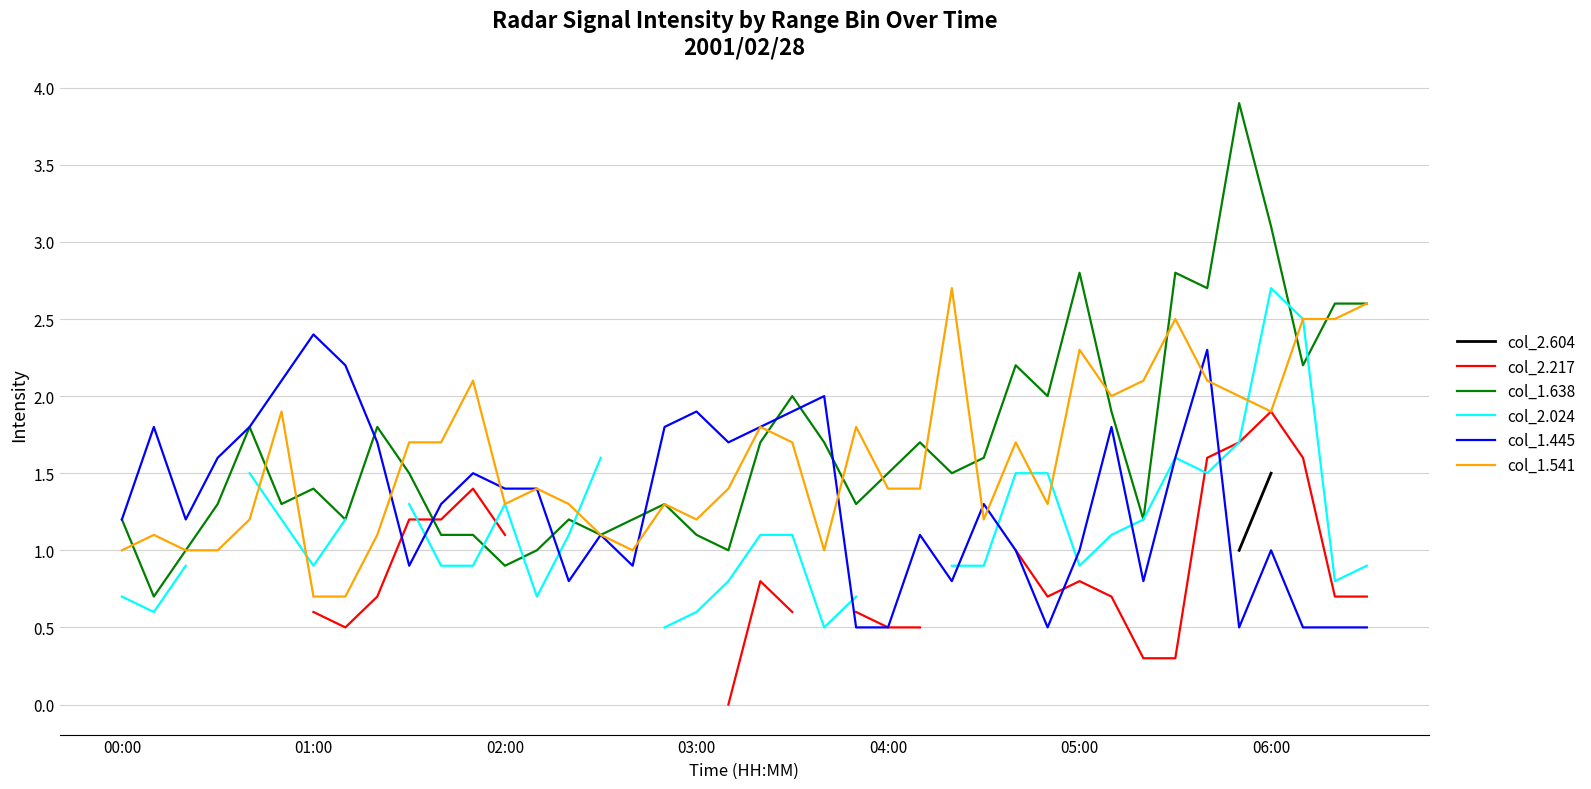

What is the value of the col_1.638 point at the 10th from the left?

1.5